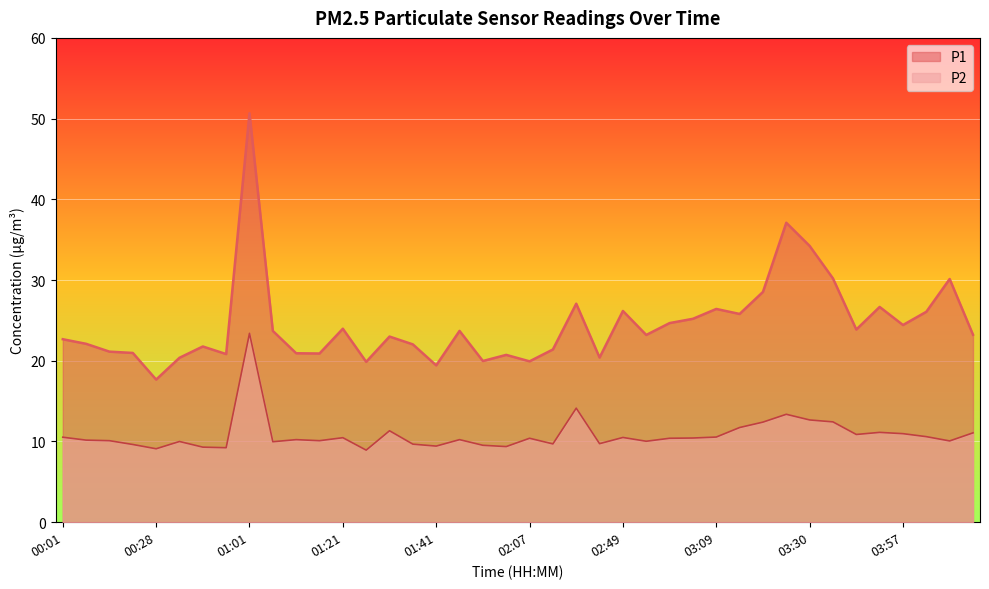

What is the difference between the second highest and second lowest values in the P2 series?

5.0